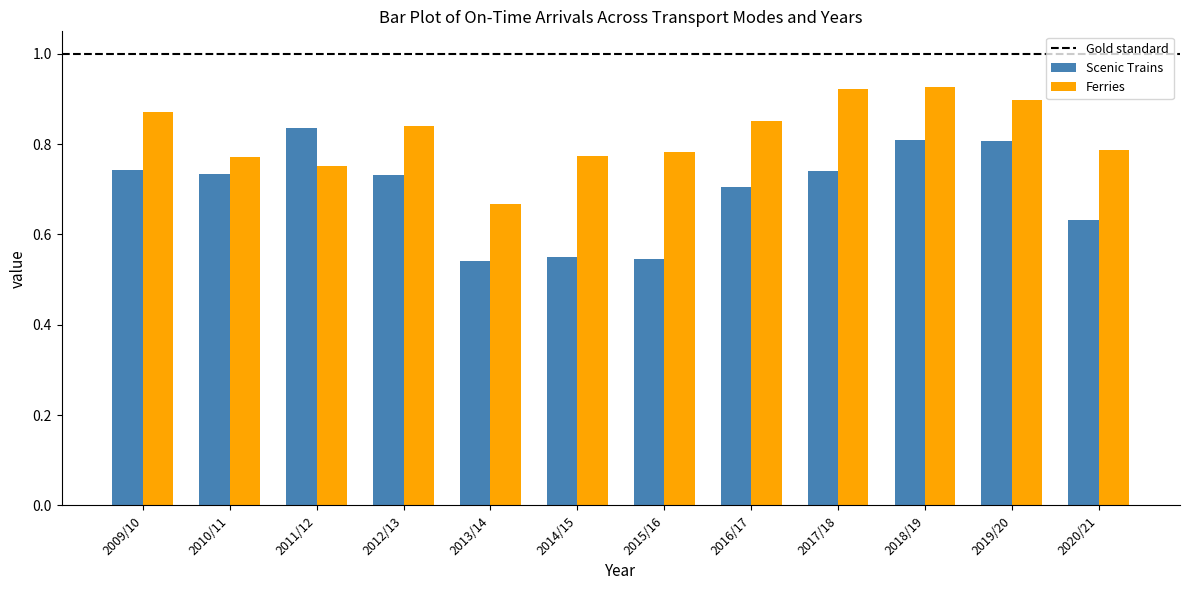

Which series changed the most between 2009/10 and 2020/21?

Scenic Trains